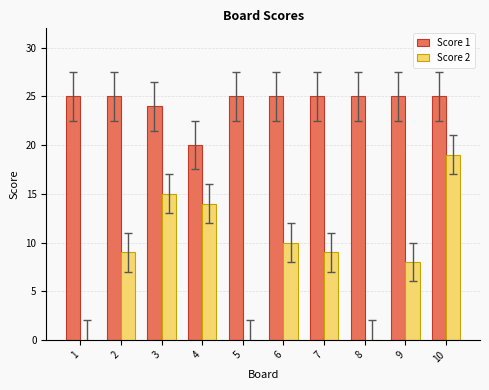

True or false: Score 2 has a value of 5 at 9.

False